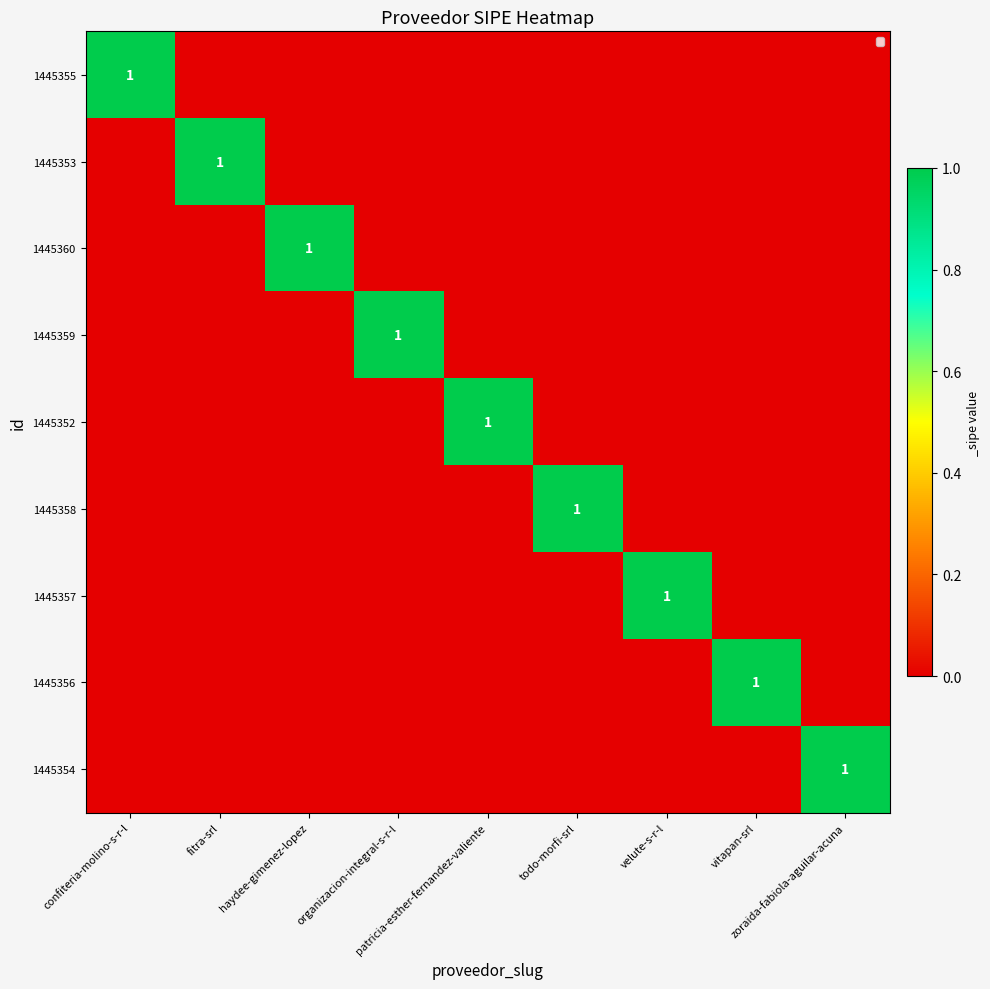

Rank the series at confiteria-molino-s-r-l from lowest to highest value.

1445353, 1445360, 1445359, 1445352, 1445358, 1445357, 1445356, 1445354, 1445355